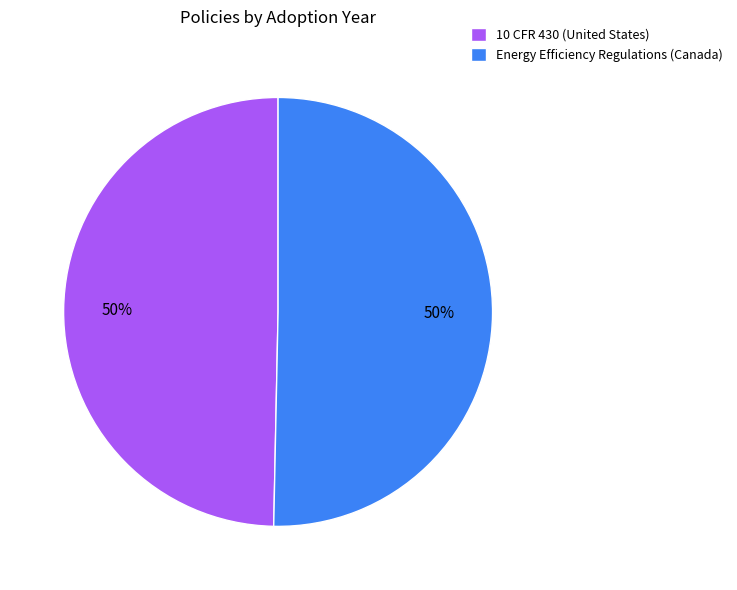

Count the number of slices in the pie.

2